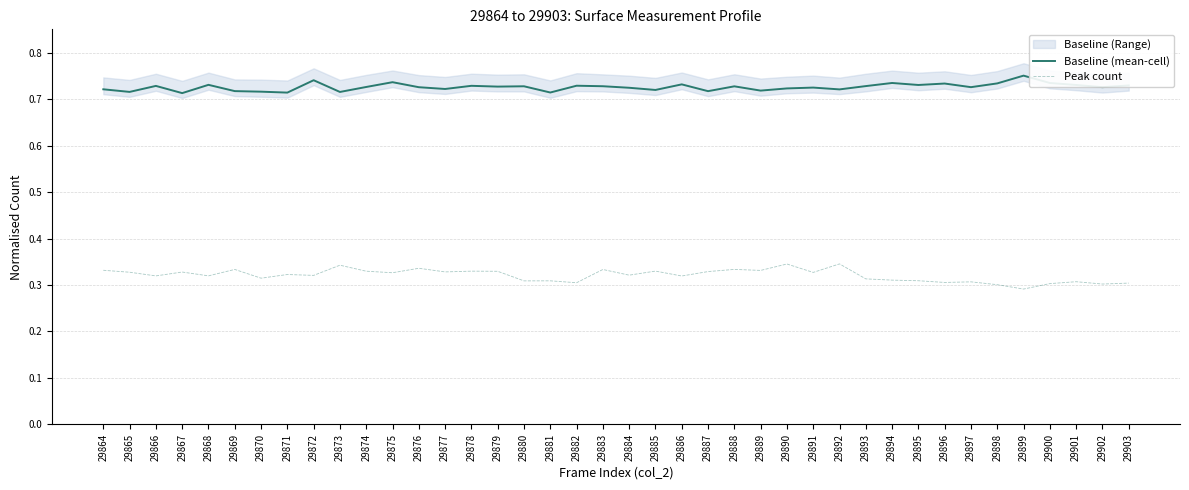

What is the total value across all series at 29867?

1.0